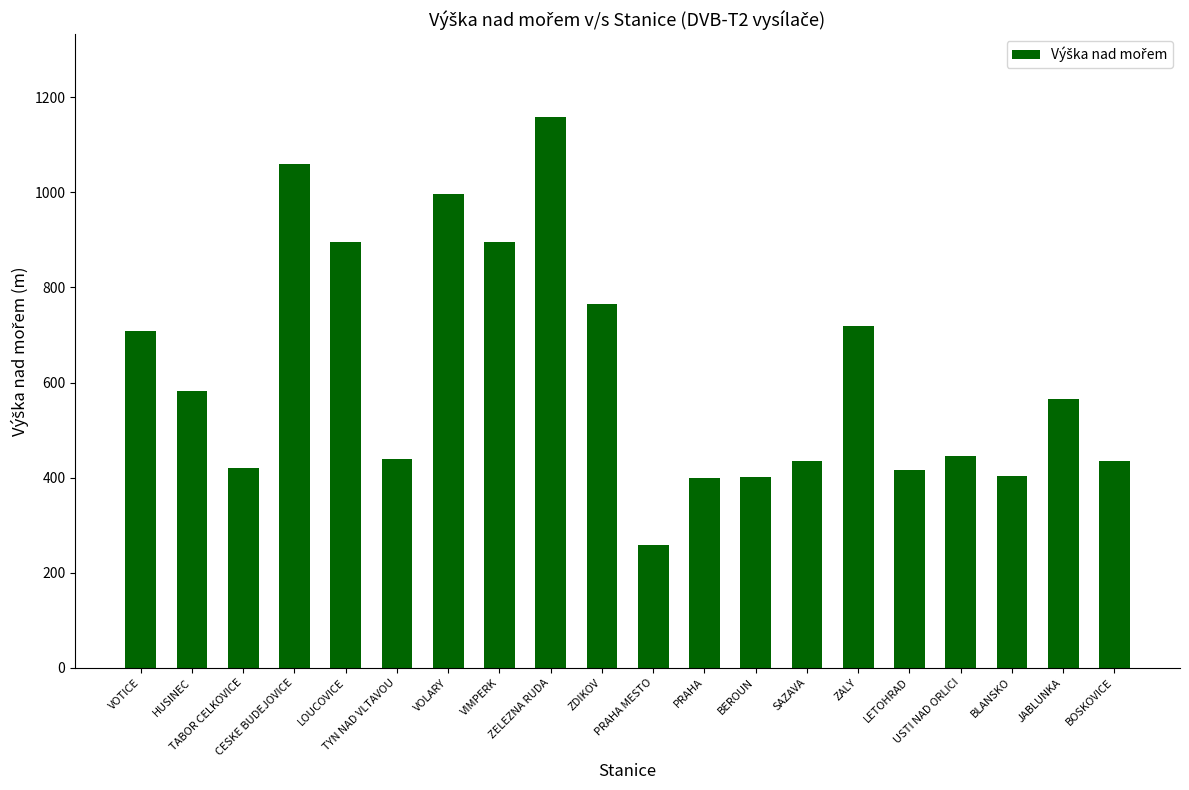

What is the maximum value shown in the chart?

1159